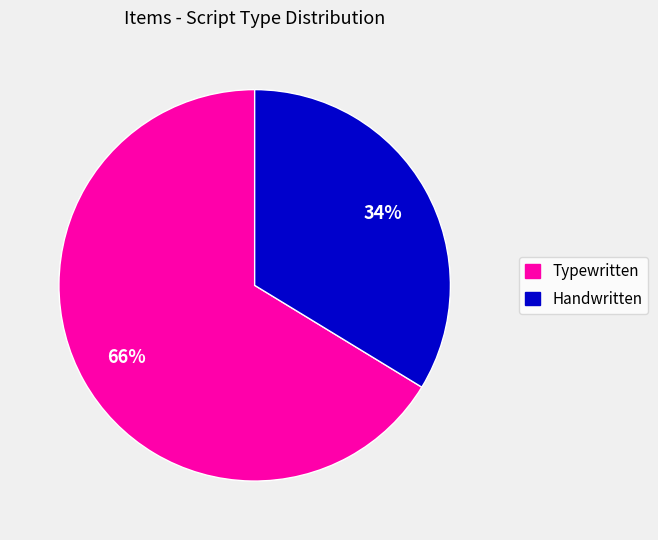

Does any single category account for the majority?

Yes